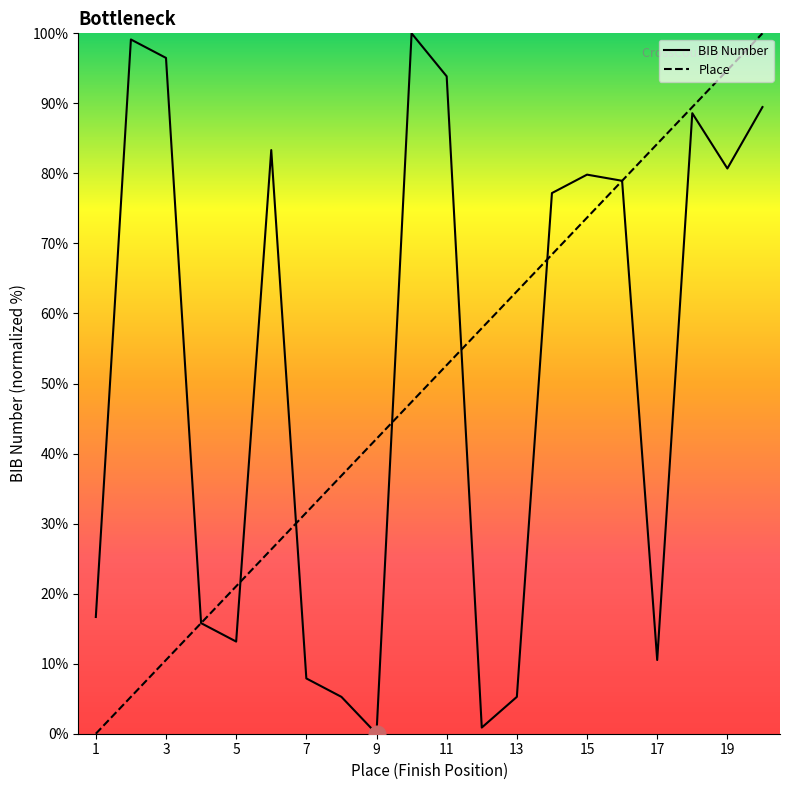

Where do Place and BIB first cross each other?

5 and 6